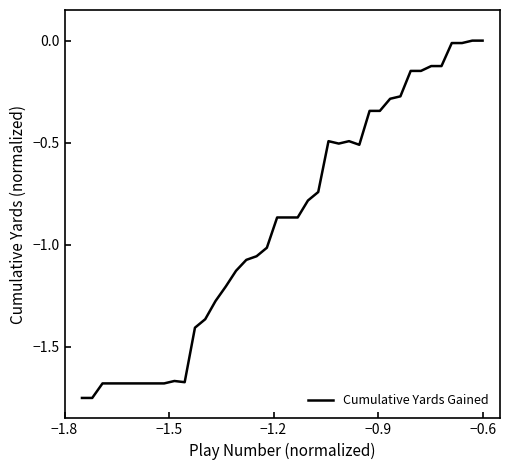

True or false: the data has more than 1 interior local peaks.

True